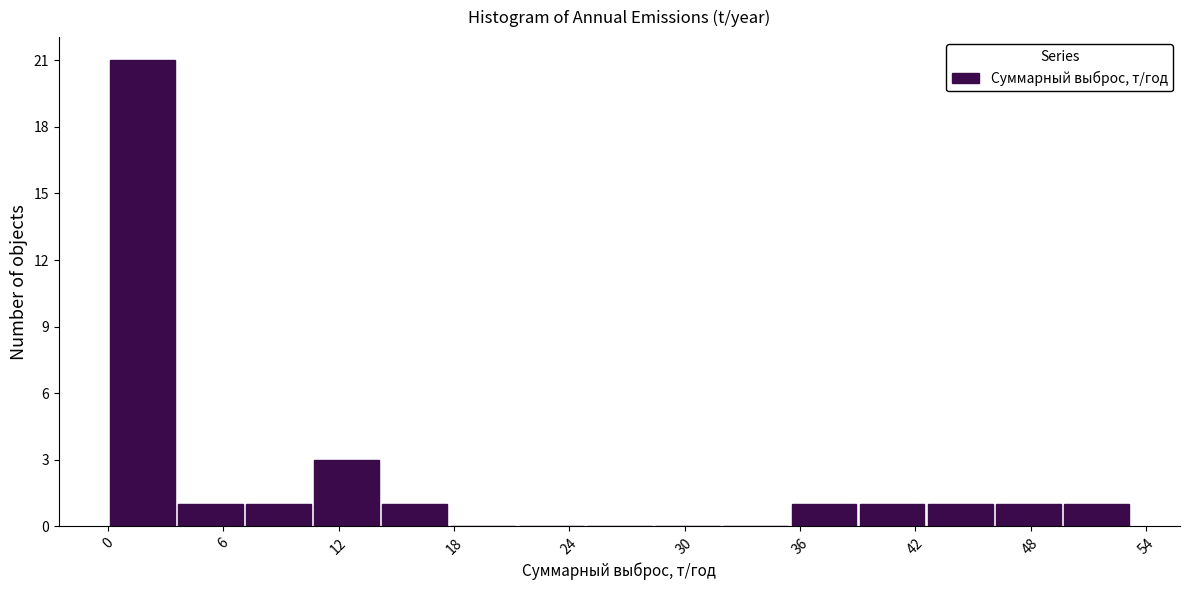

Around what value on the x-axis is the tallest bar? Give the approximate position of its centre, as read against the axis.

2